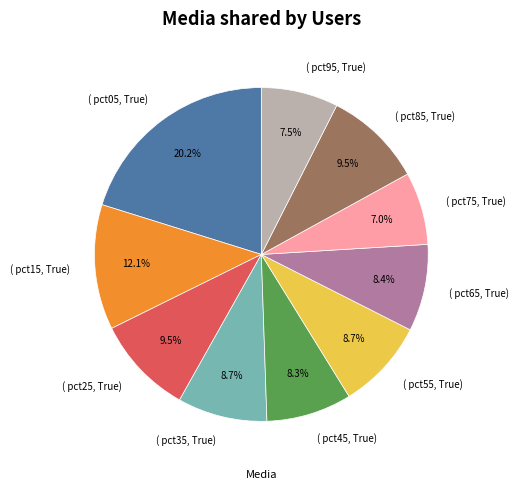

Approximately how many times larger is the value at ( pct35, True) compared to ( pct05, True)?

0.4